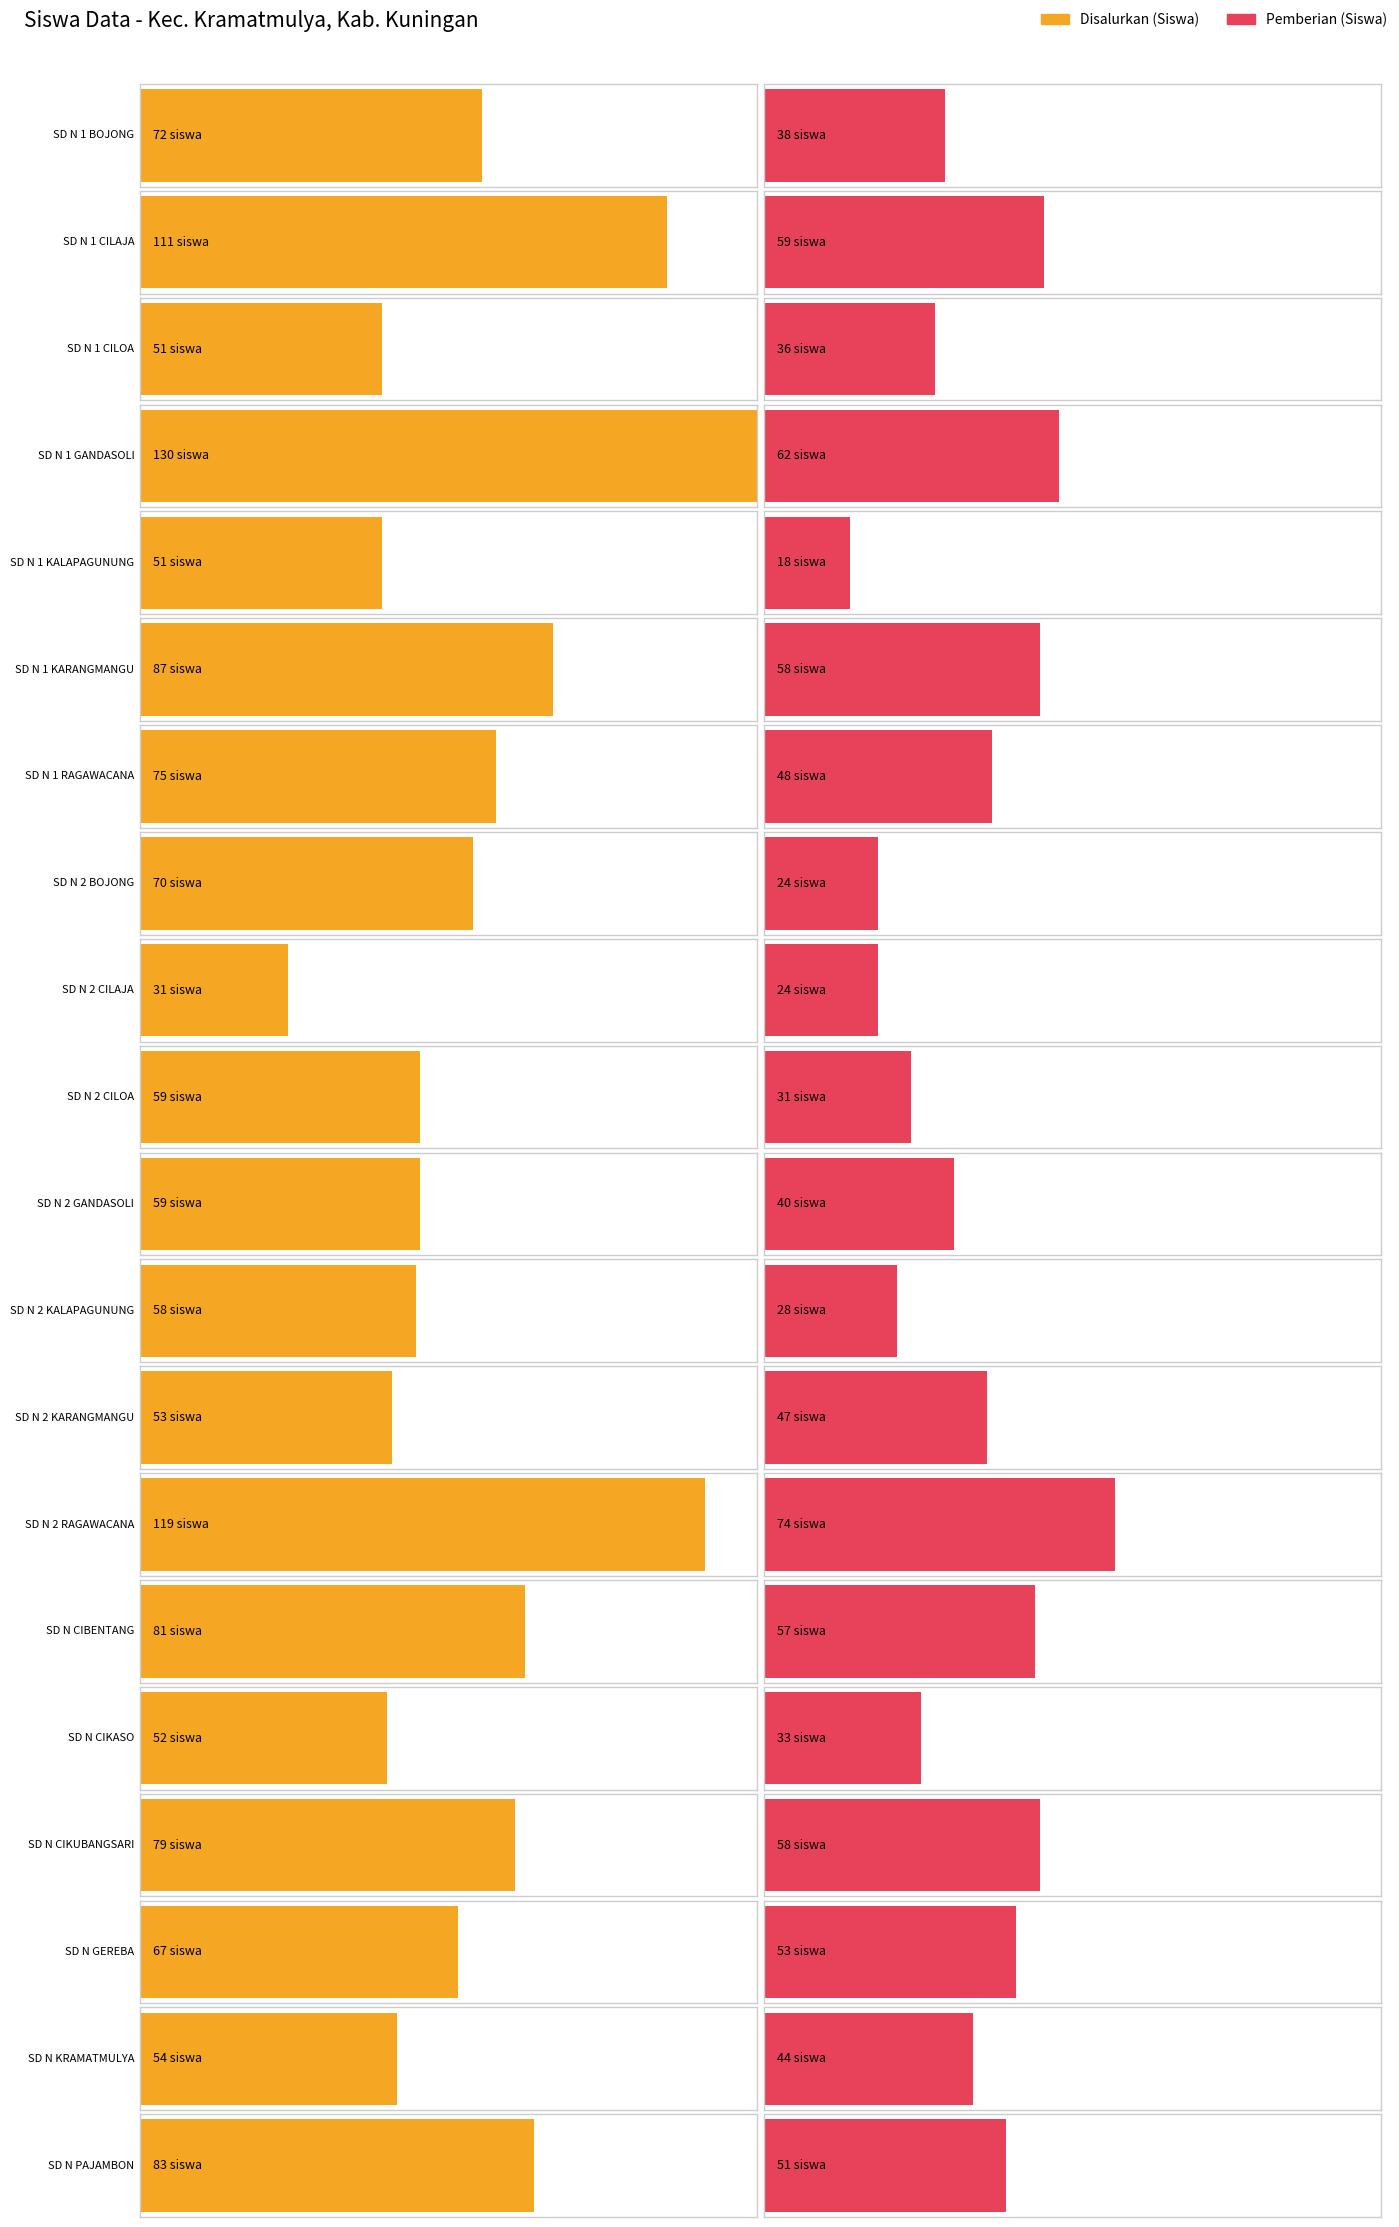

Read the Pemberian (Siswa) value at SD N PAJAMBON, to the nearest 10.

50